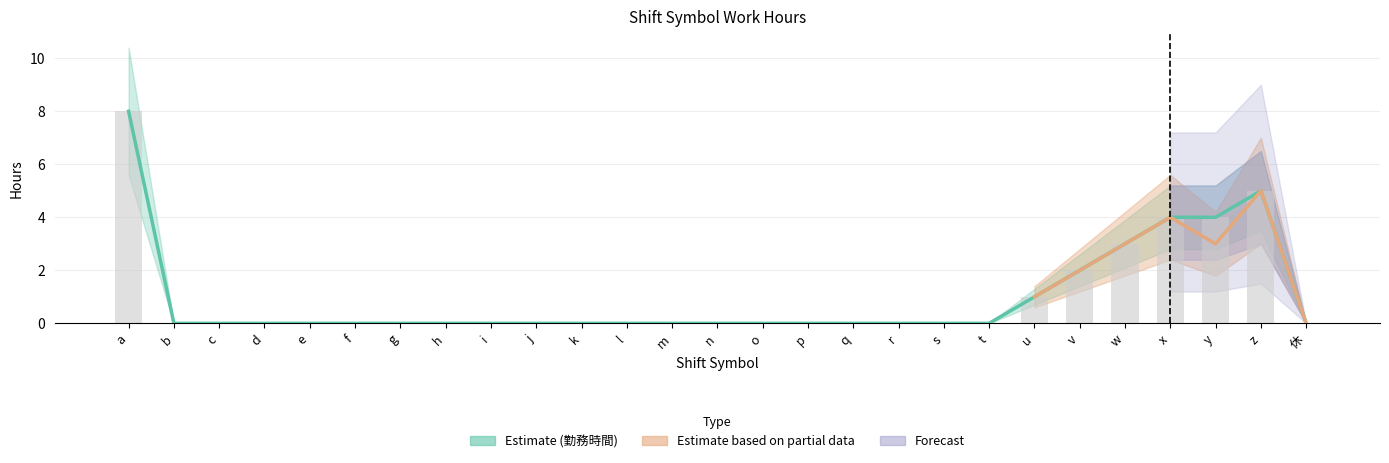

Count the サービス提供時間内の勤務時間 (col_20) values in the range 0 to 1.

21